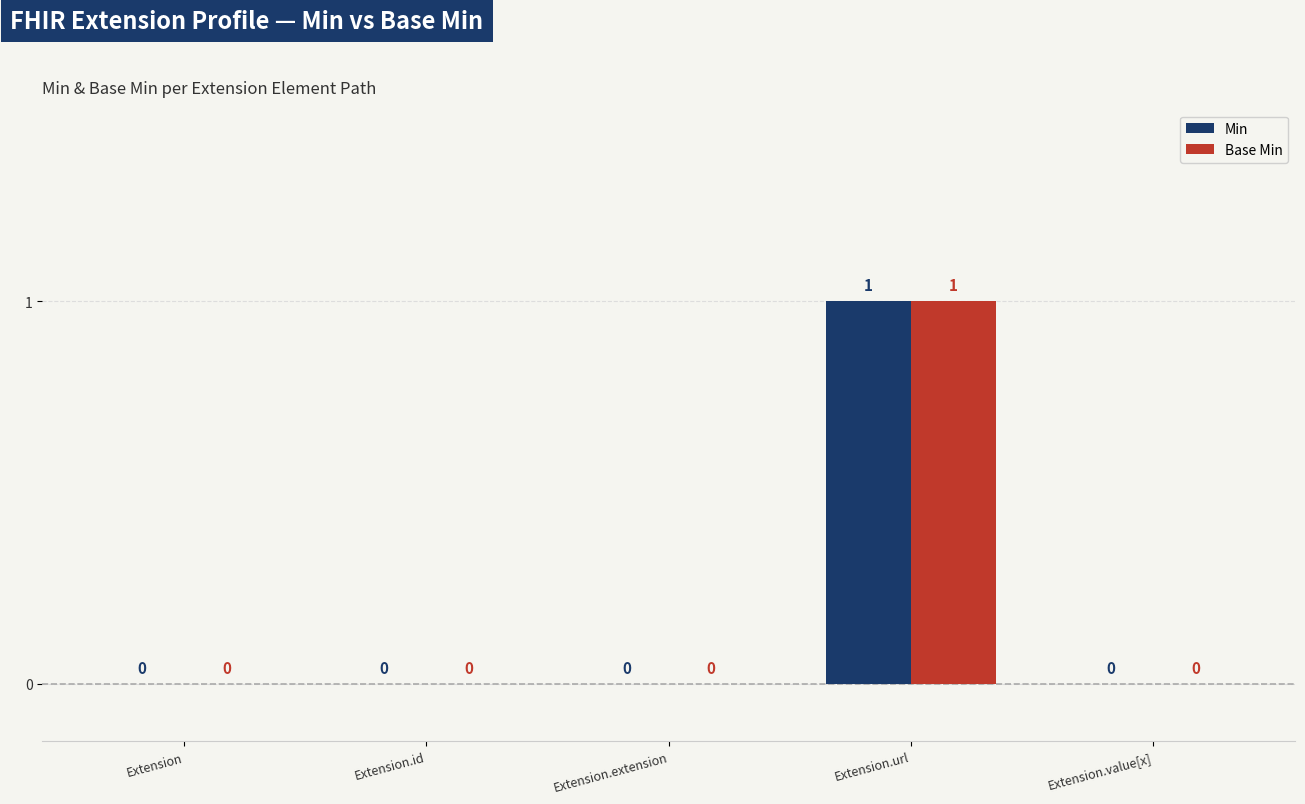

What are all the series names shown in the legend?

Min, Base Min